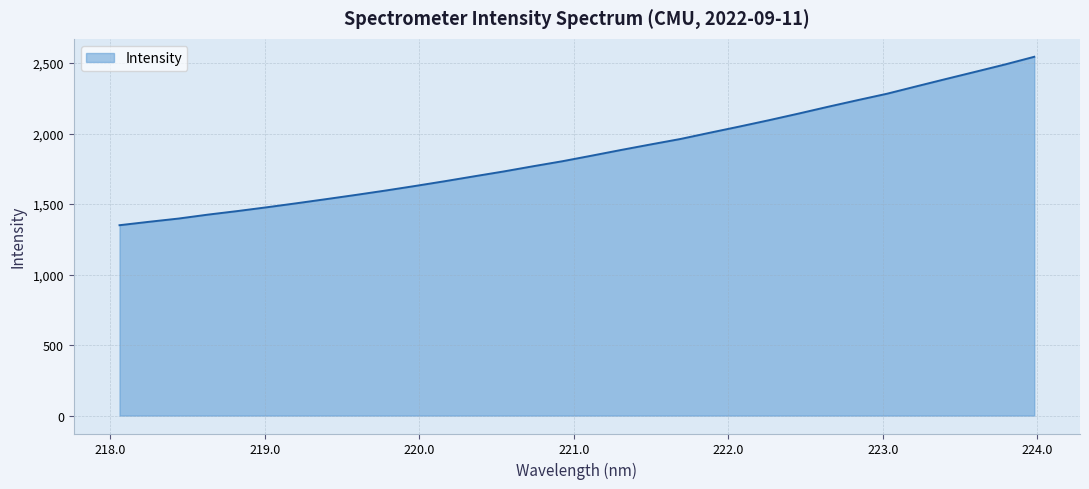

What is the difference between the maximum and minimum values?

1194.7